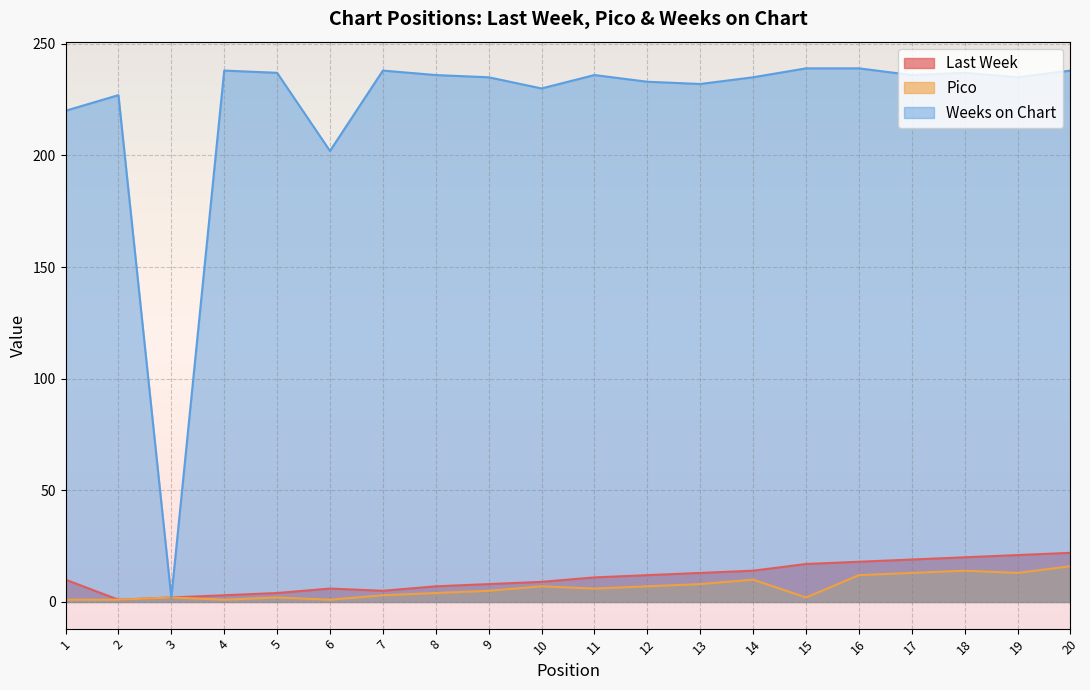

True or false: Weeks on Chart has a value of 61 at 17.

False